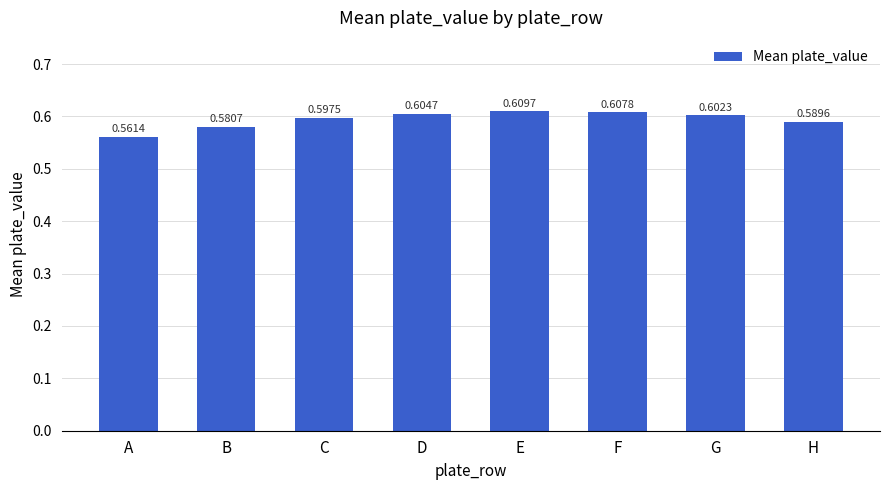

True or false: the data shows 0.6 at C.

True